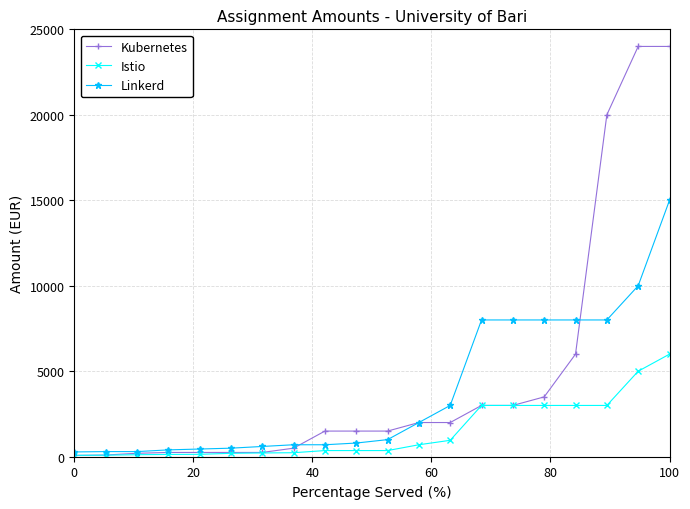

What is the greatest value displayed?

24000.0